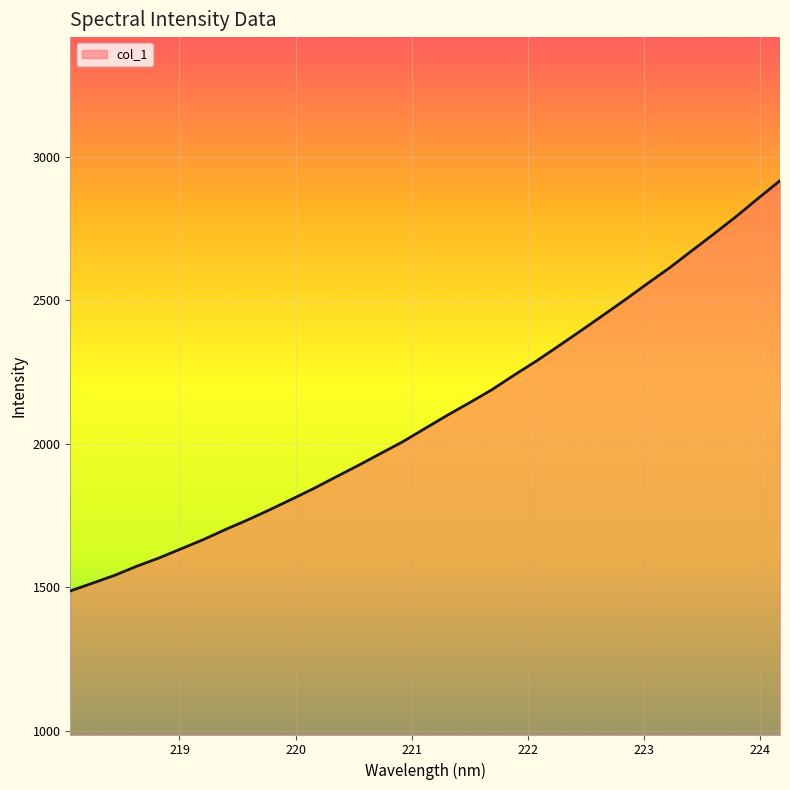

What is the maximum value shown in the chart?

2916.5